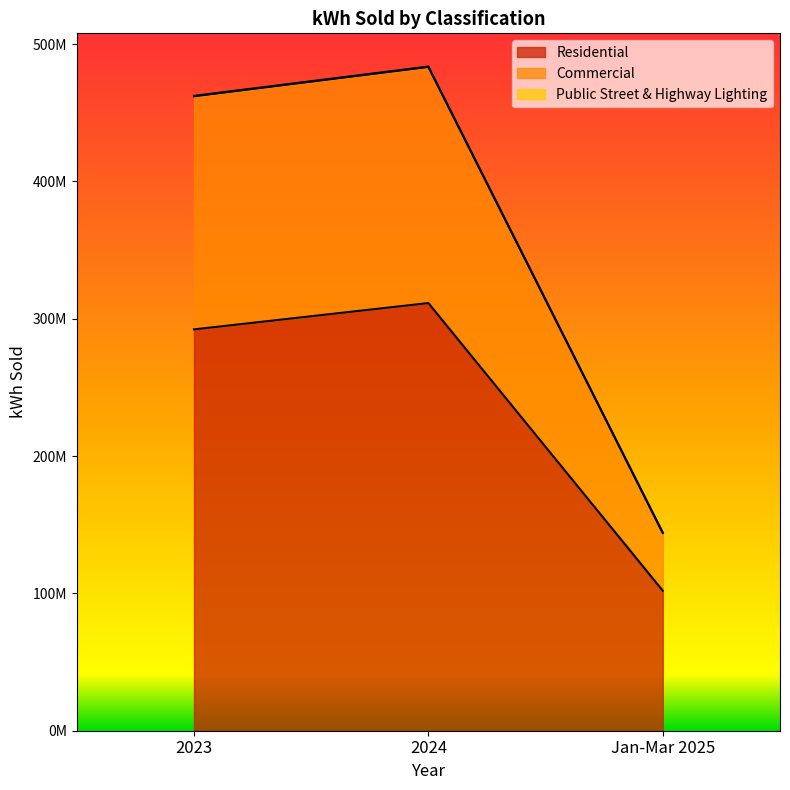

What is the difference between the highest and lowest values at 2023?

170028768